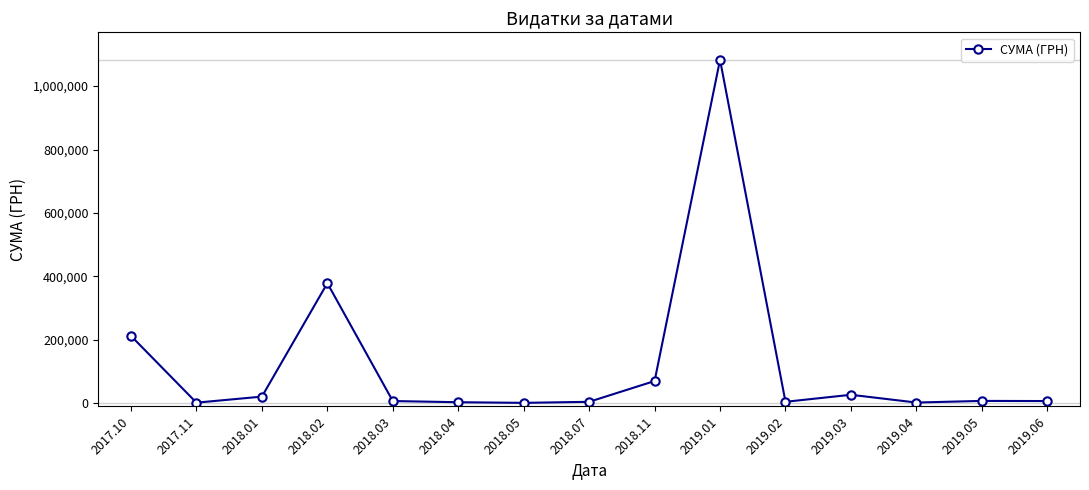

What is the approximate value at 2019.05?

7463.8